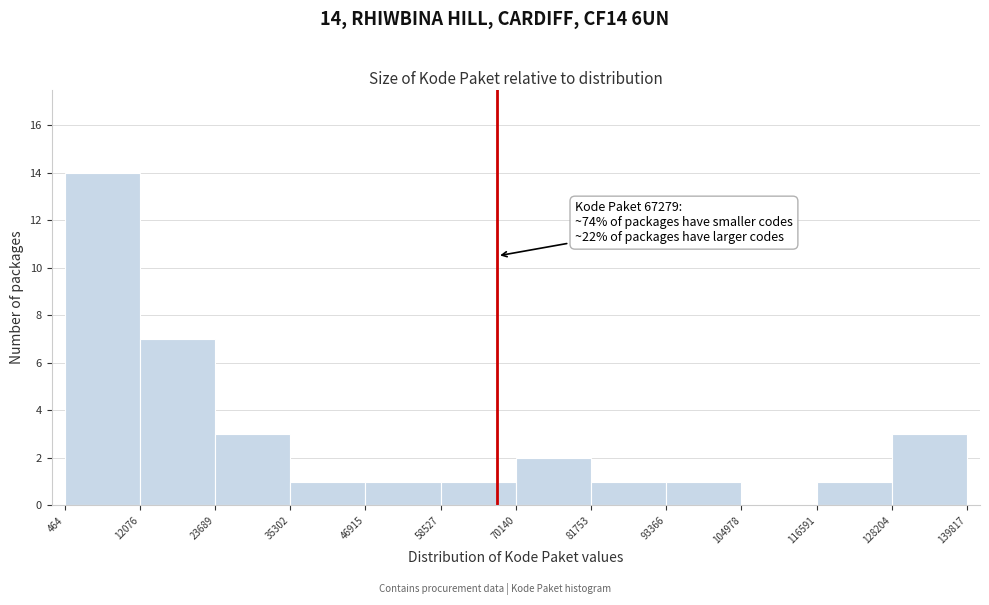

Over which range of the x-axis is the bar tallest?

464 to 12076